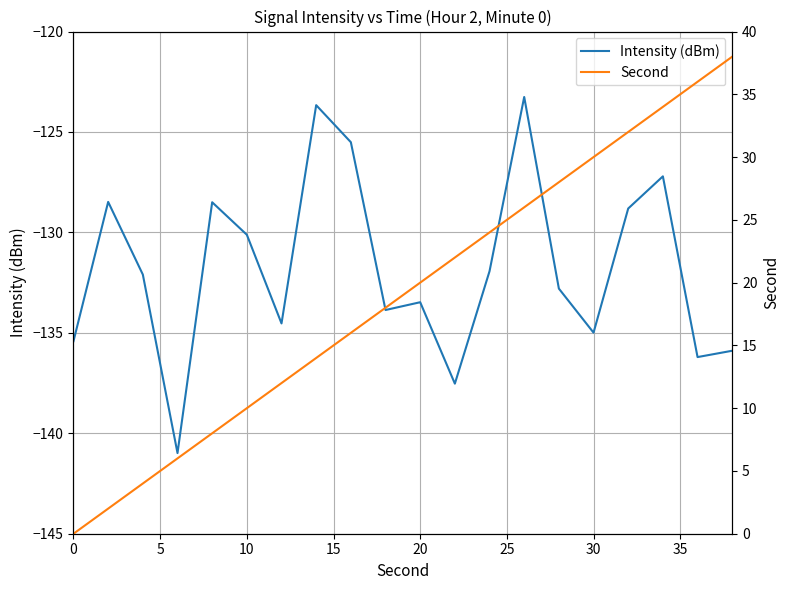

How many lines are shown in the chart?

2